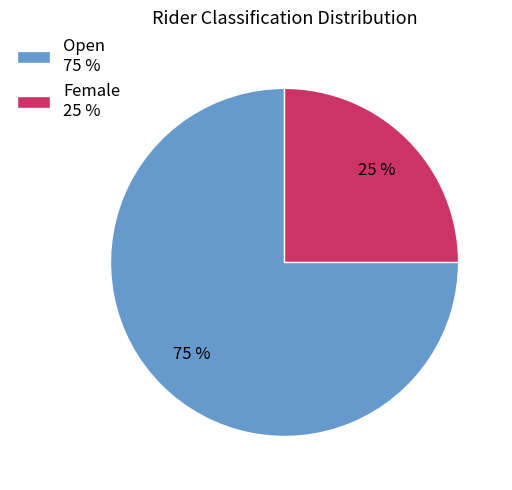

How many segments does this pie chart have?

2